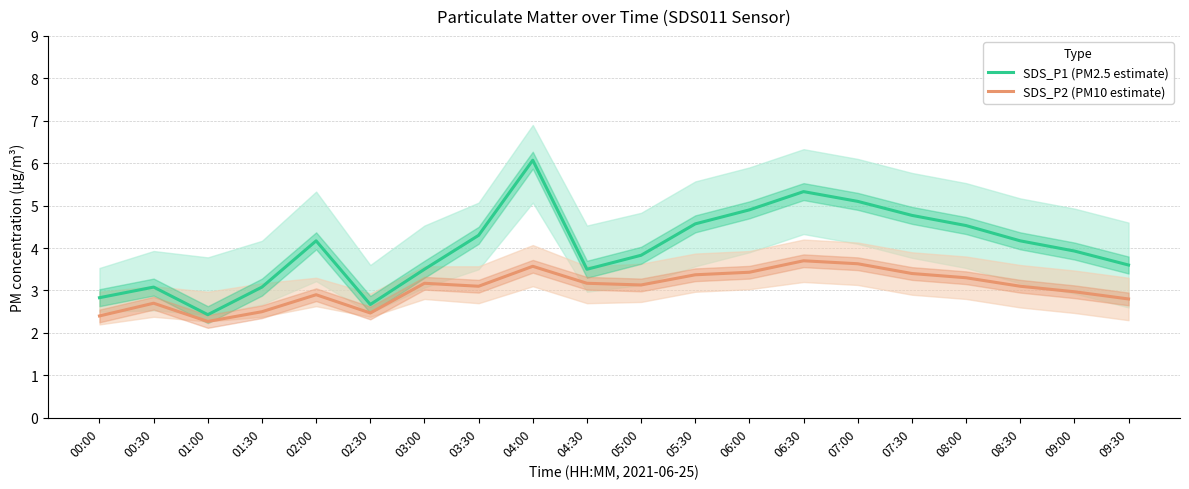

True or false: SDS_P1 (PM2.5 estimate) and SDS_P2 (PM10 estimate) intersect in this chart.

False